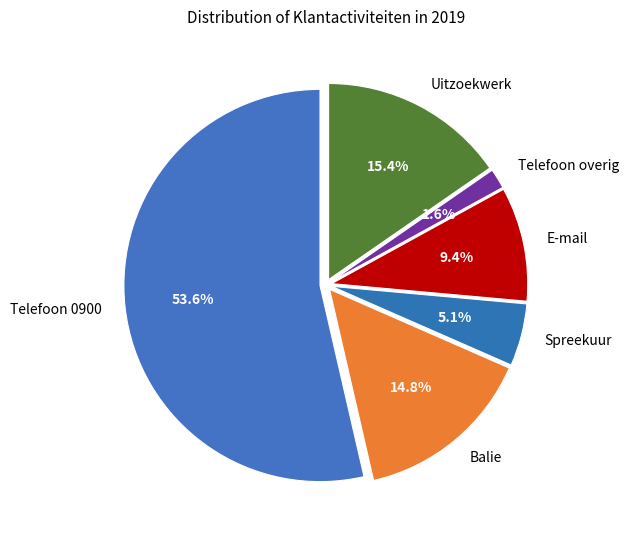

To the nearest percent, what percentage of the pie is Balie?

15%